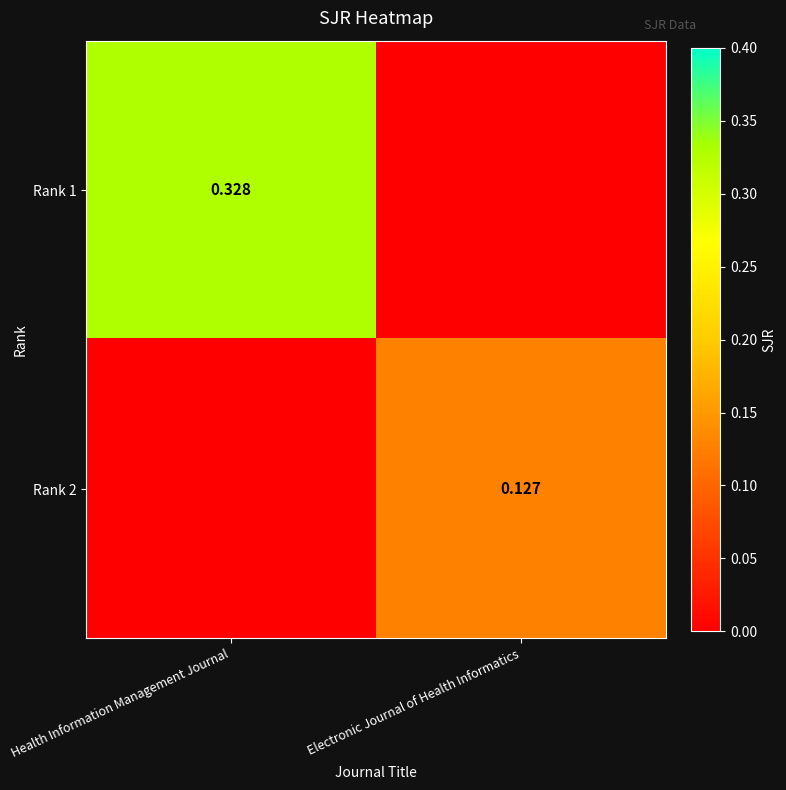

Which has a higher value, Health Information Management Journal or Electronic Journal of Health Informatics?

Health Information Management Journal